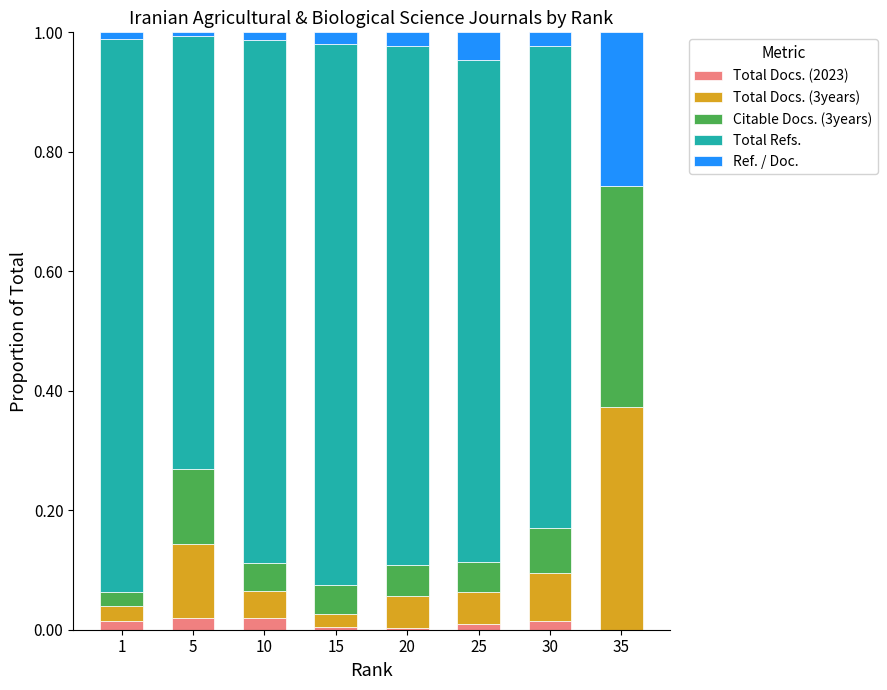

The value of Total Docs. (2023) at 1 is 0.0. True or false?

True